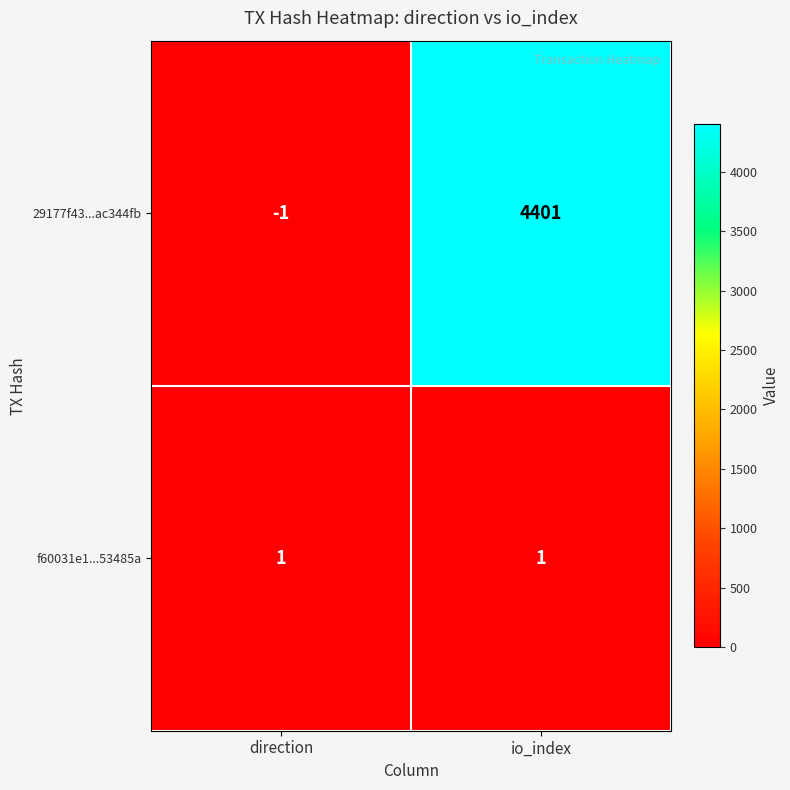

Reading left to right, list all the values displayed in this chart.

29177f43...ac344fb: direction=-1	io_index=4401
f60031e1...53485a: direction=1	io_index=1